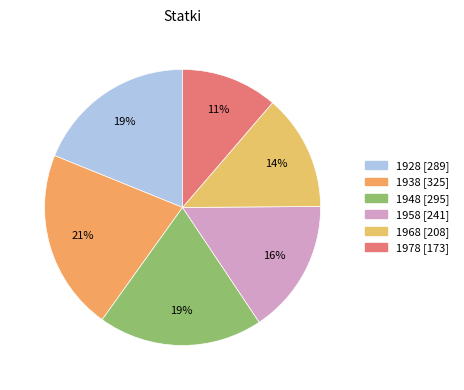

Rank the categories by value from highest to lowest.

1938, 1948, 1928, 1958, 1968, 1978